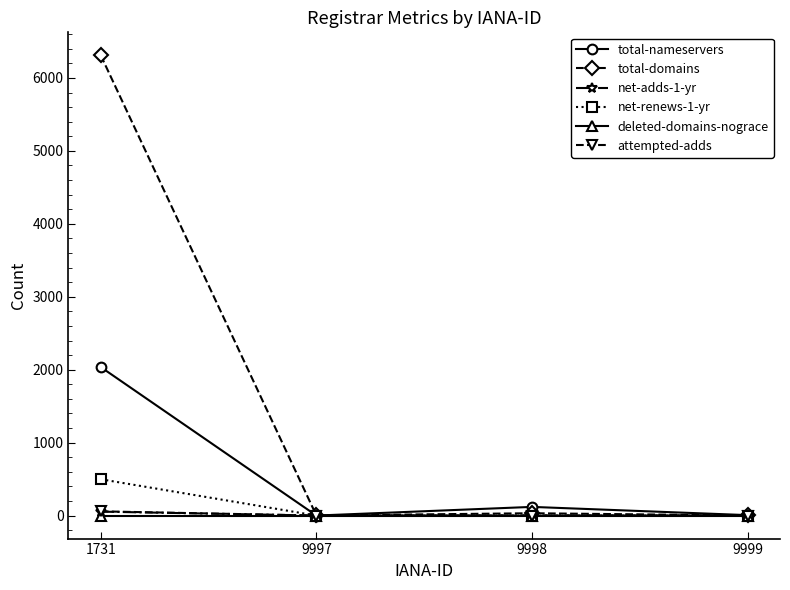

The net-renews-1-yr series shows 0 at 9997. True or false?

True